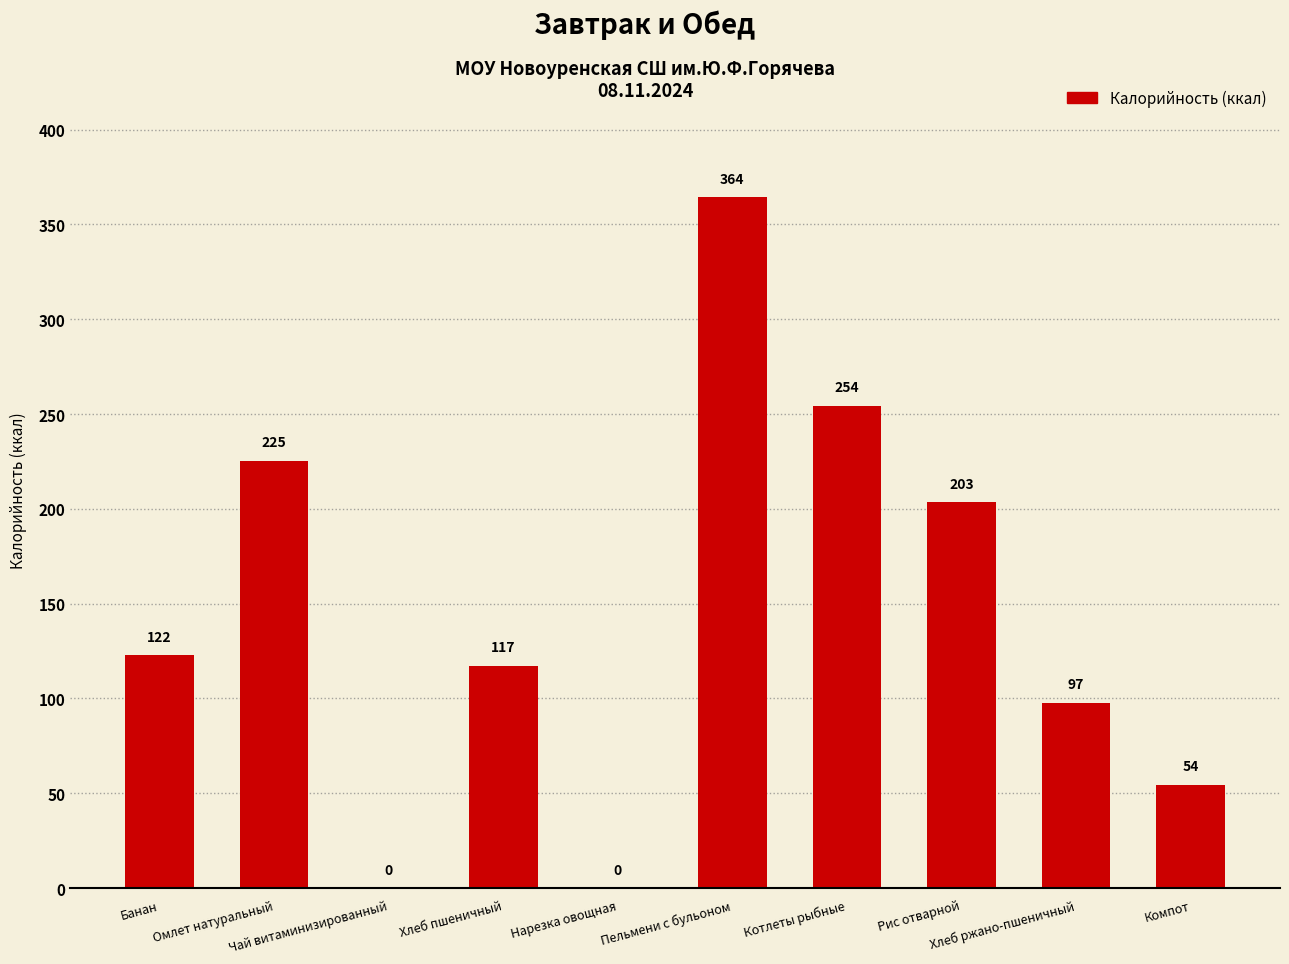

Does the chart contain stacked bars?

No